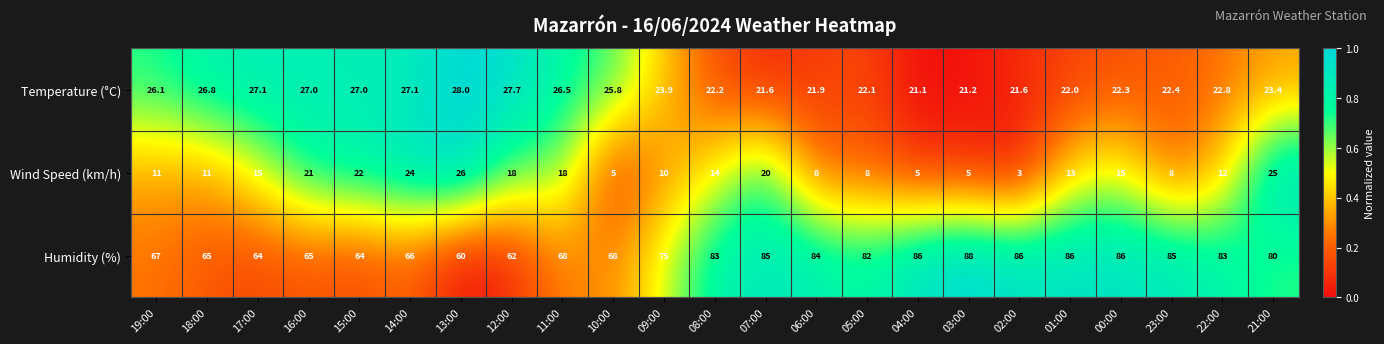

What is the difference between the maximum and minimum values in the Wind Speed (km/h) series?

23.0